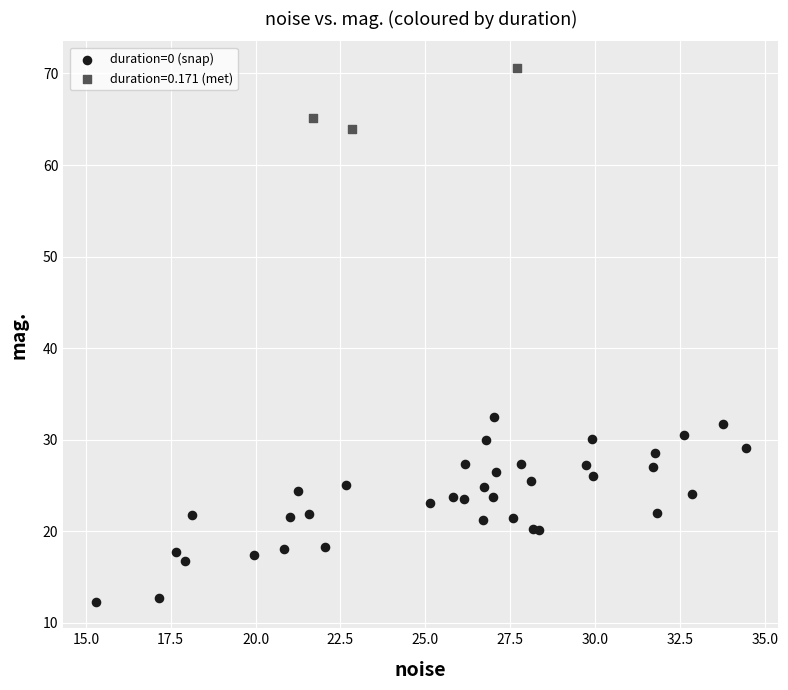

Which series reaches the minimum Y coordinate?

duration=0 (snap)